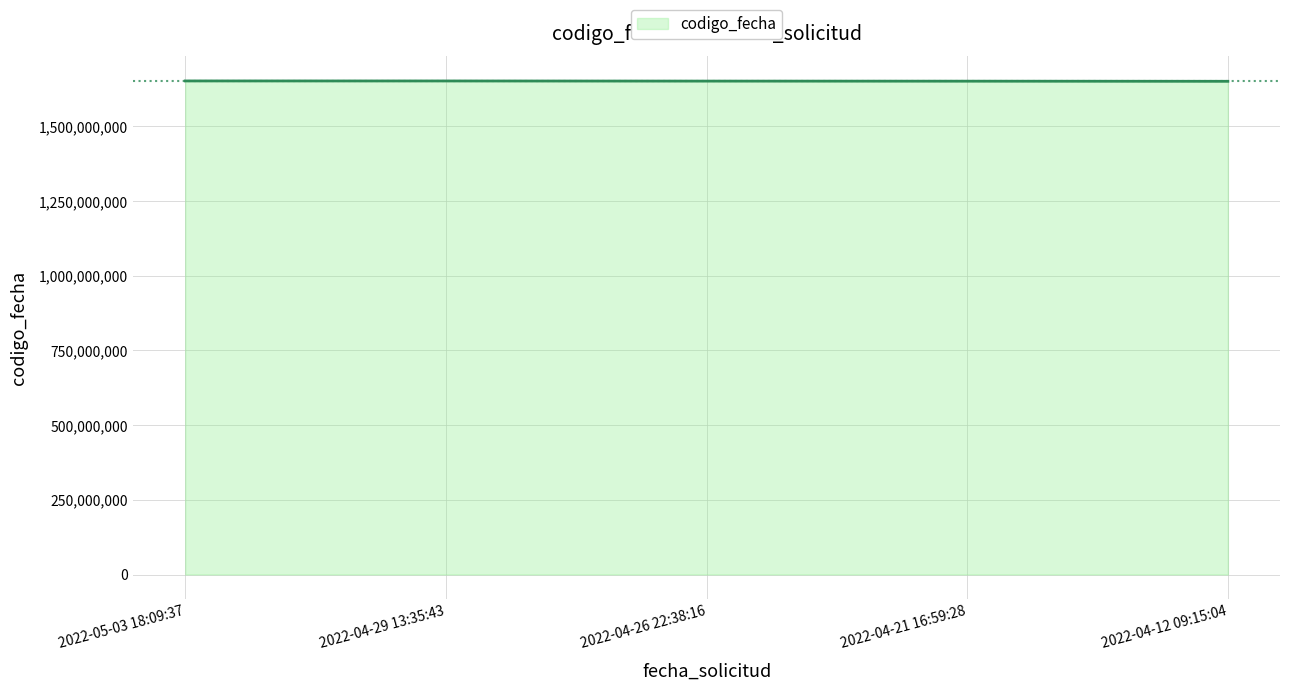

What is the maximum value shown in the chart?

1651655149